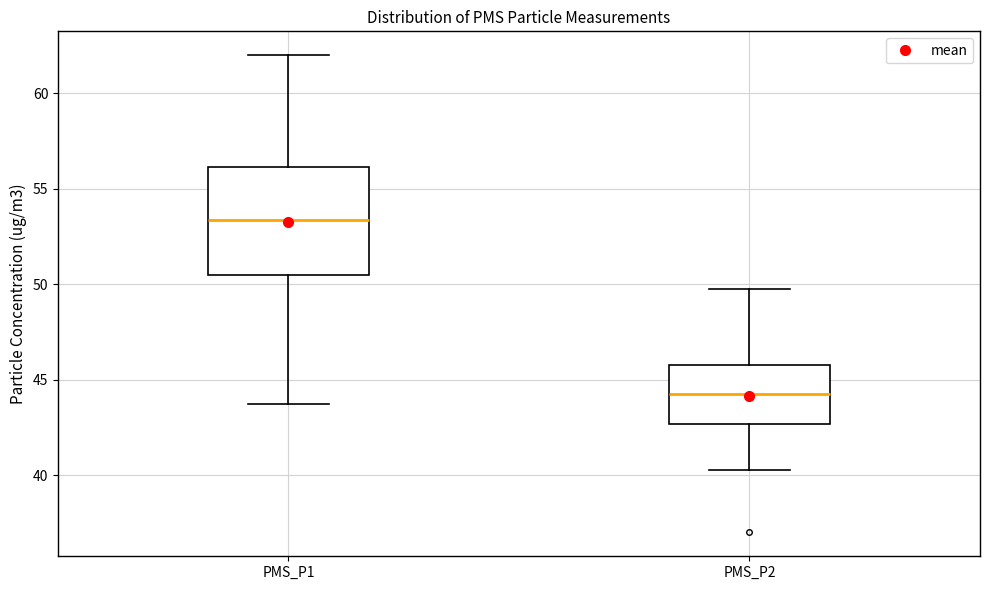

Which box's median line is the lowest?

PMS_P2